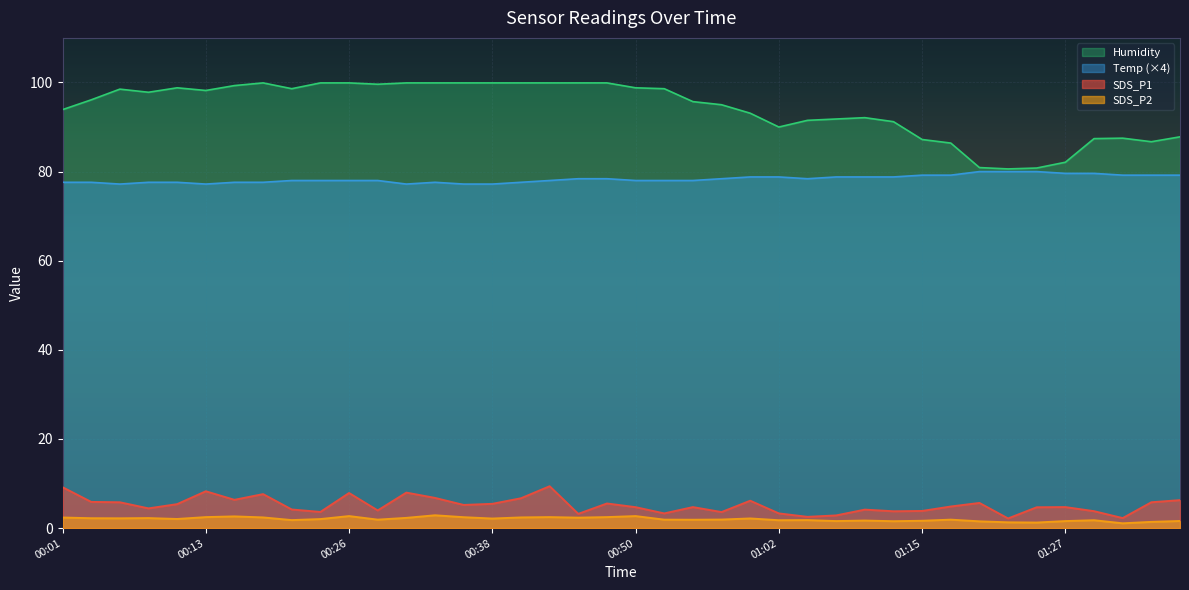

What are all the series names shown in the legend?

Humidity, Temp (×4), SDS_P1, SDS_P2